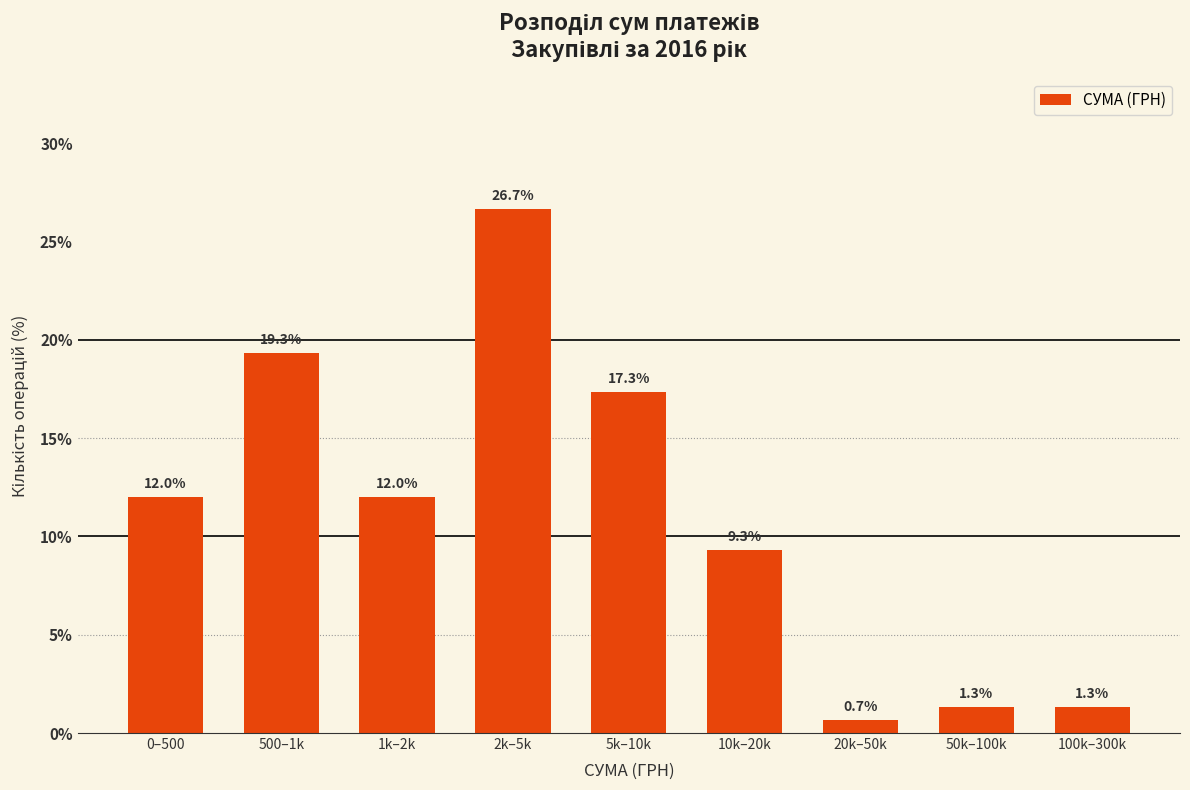

Reading left to right, what are all the values shown in this chart?

12.0	19.3	12.0	26.7	17.3	9.3	0.7	1.3	1.3